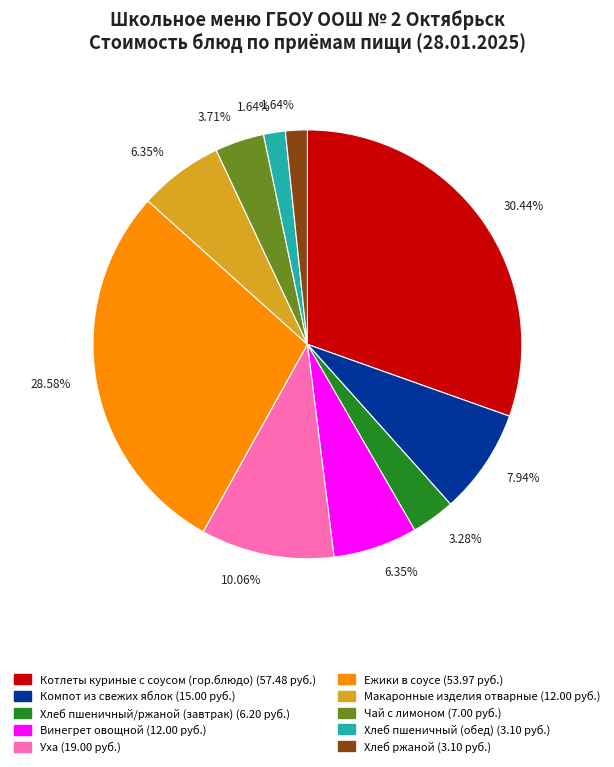

How many slices are in this pie chart?

10